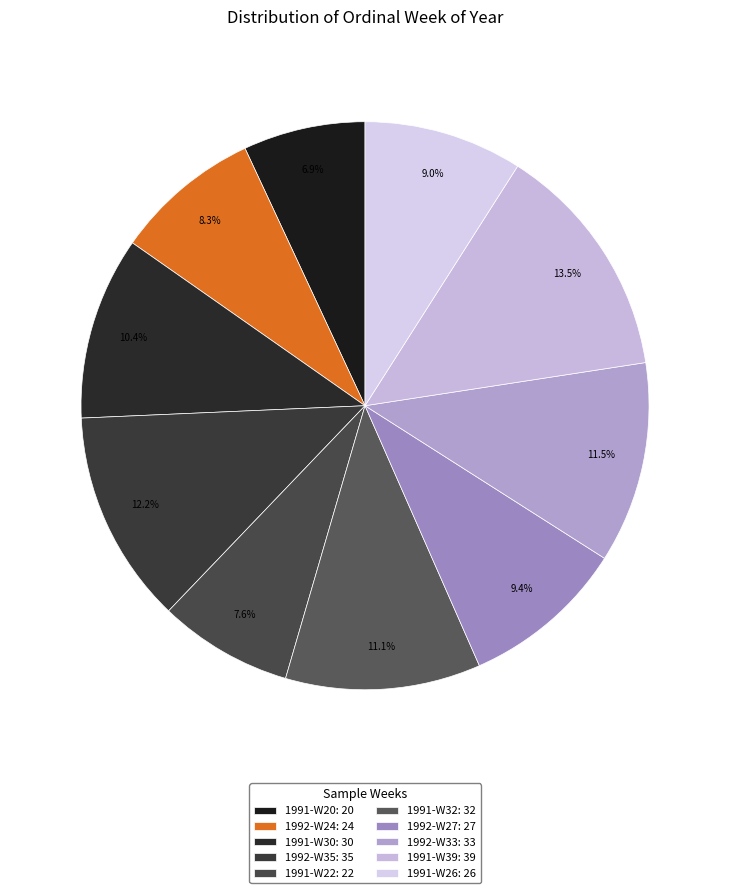

Does any single category account for the majority?

No